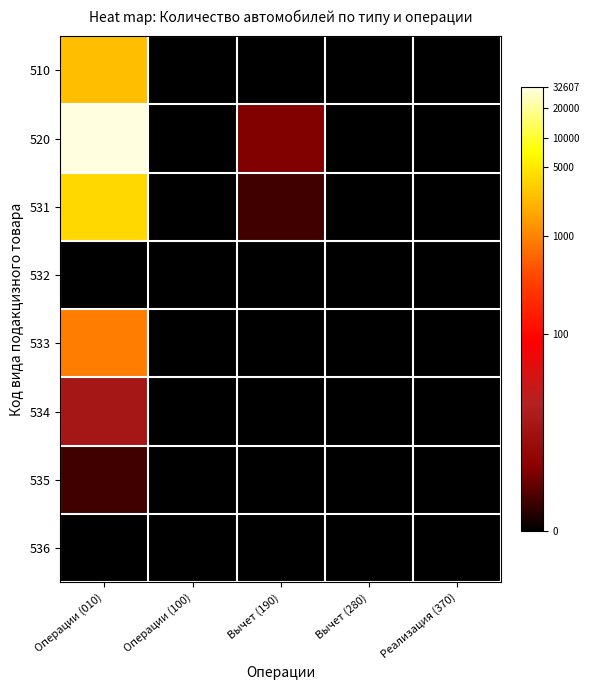

Count the number of data series in this chart.

8